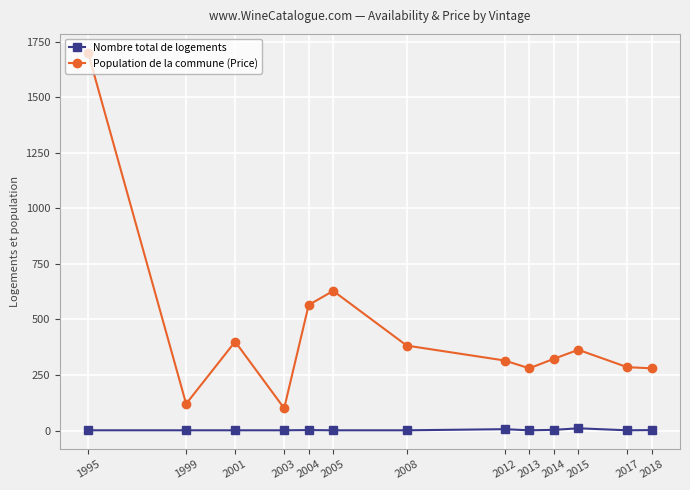

What is the difference between the second highest and second lowest values in the Population de la commune (Price) series?

508.4